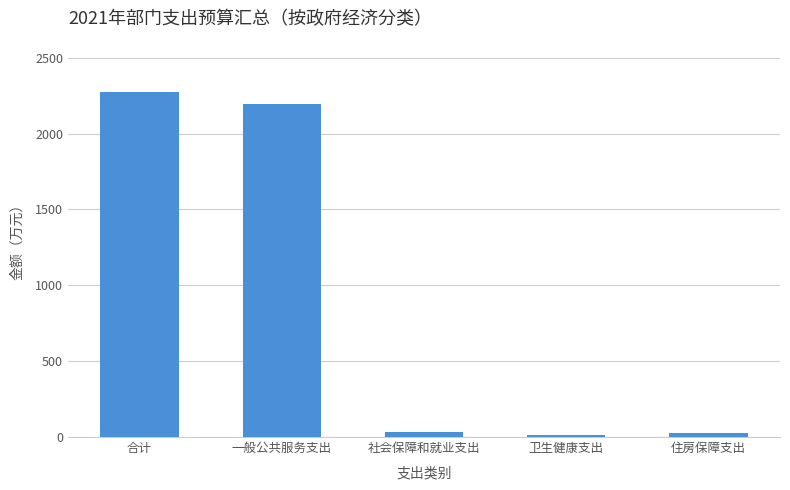

At which label is the value closest to 1142?

一般公共服务支出